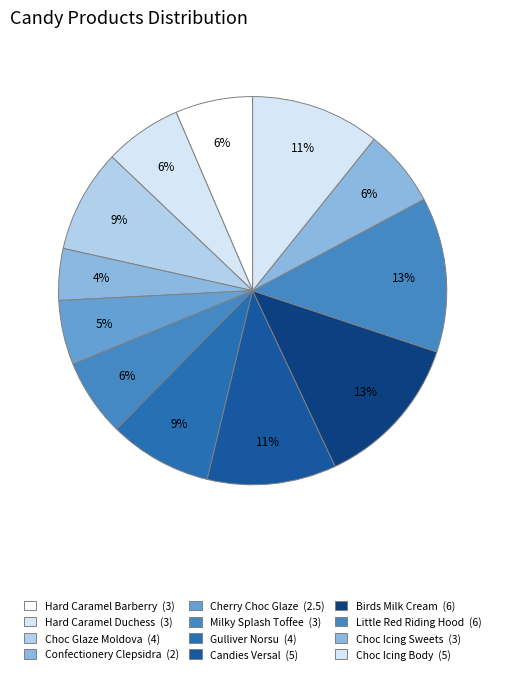

How many slices are in this pie chart?

12